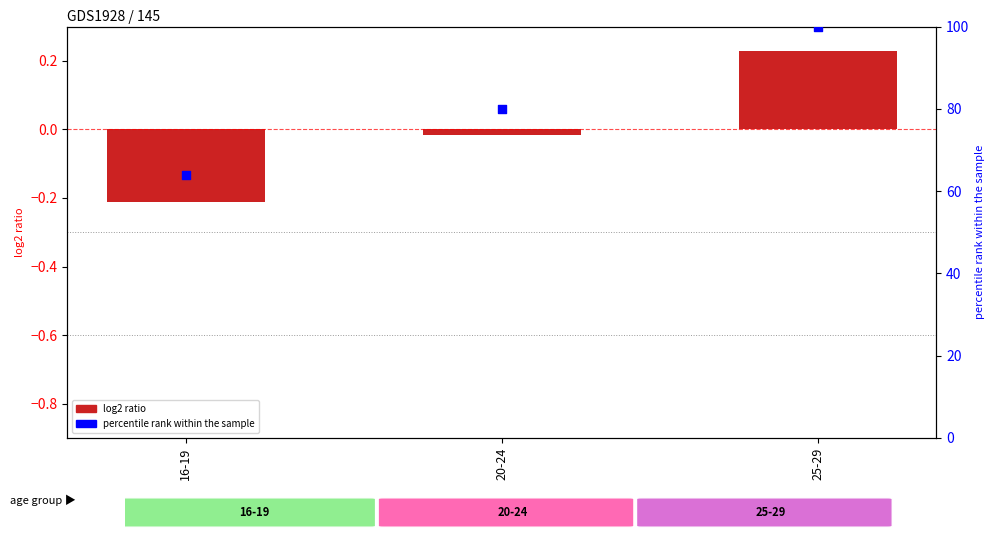

Which series has the largest Y range (max minus min)?

percentile rank within the sample